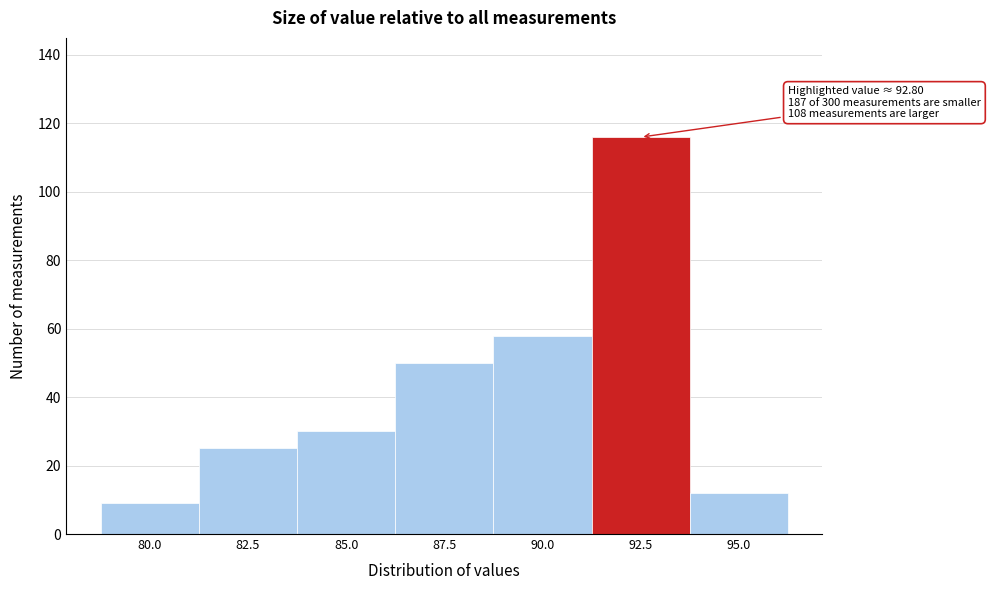

Reading left to right, extract all data points from this chart.

9	25	30	50	58	116	12